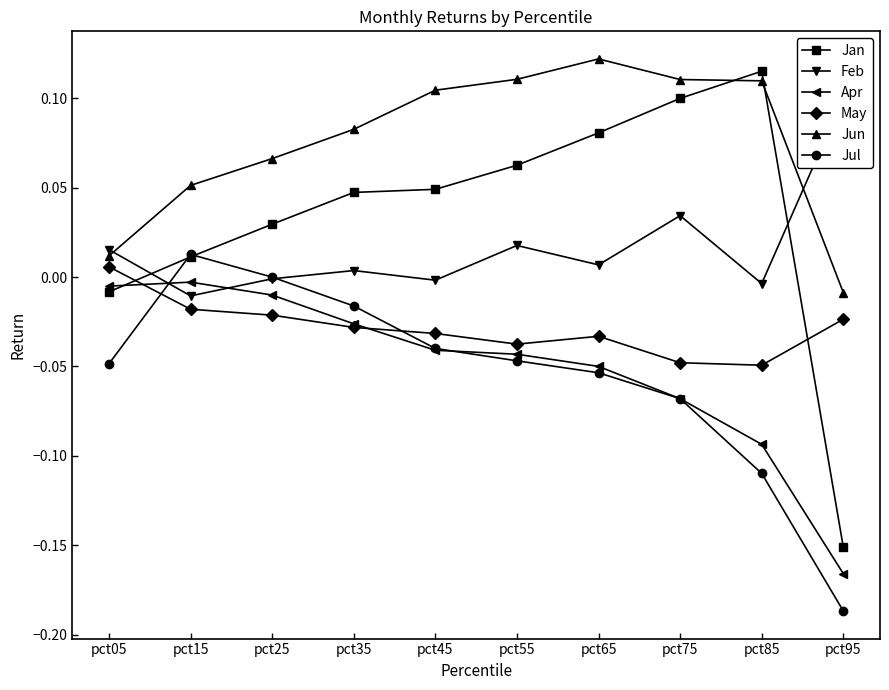

Which series has the largest range (max minus min)?

Jan